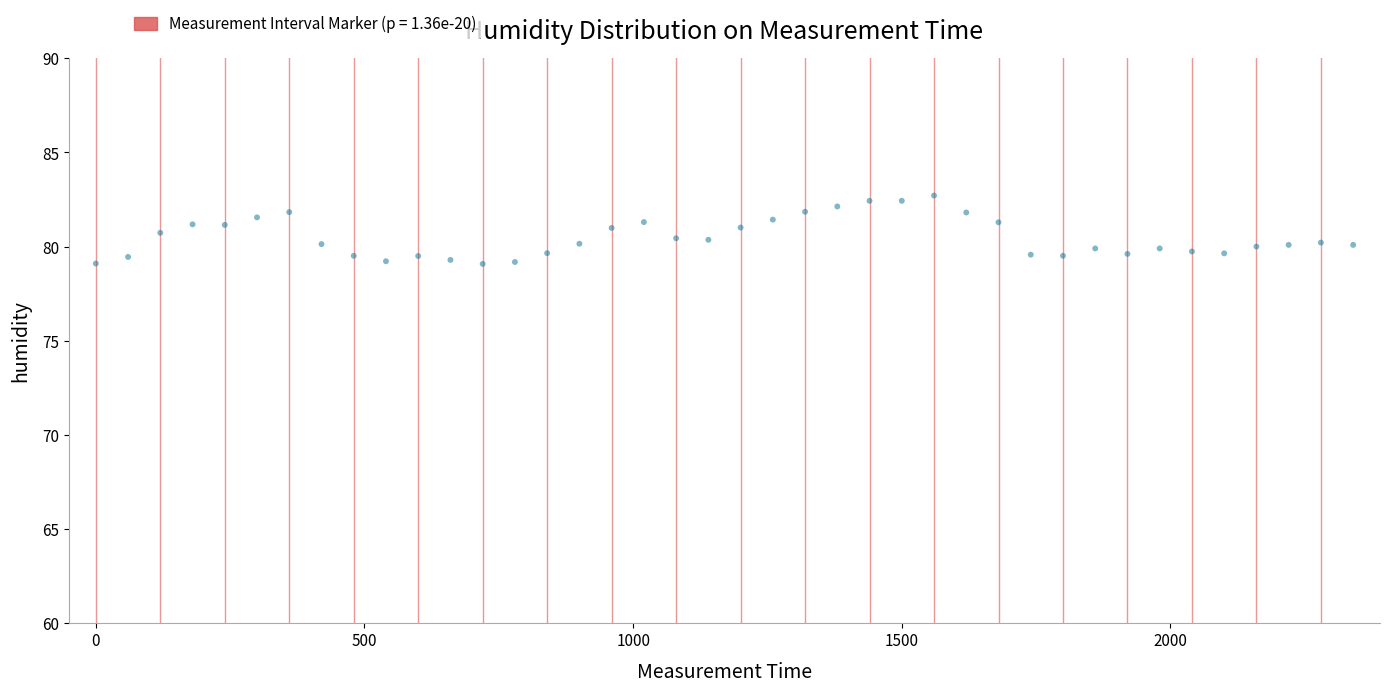

What is the range of Y values (max minus min)?

3.6